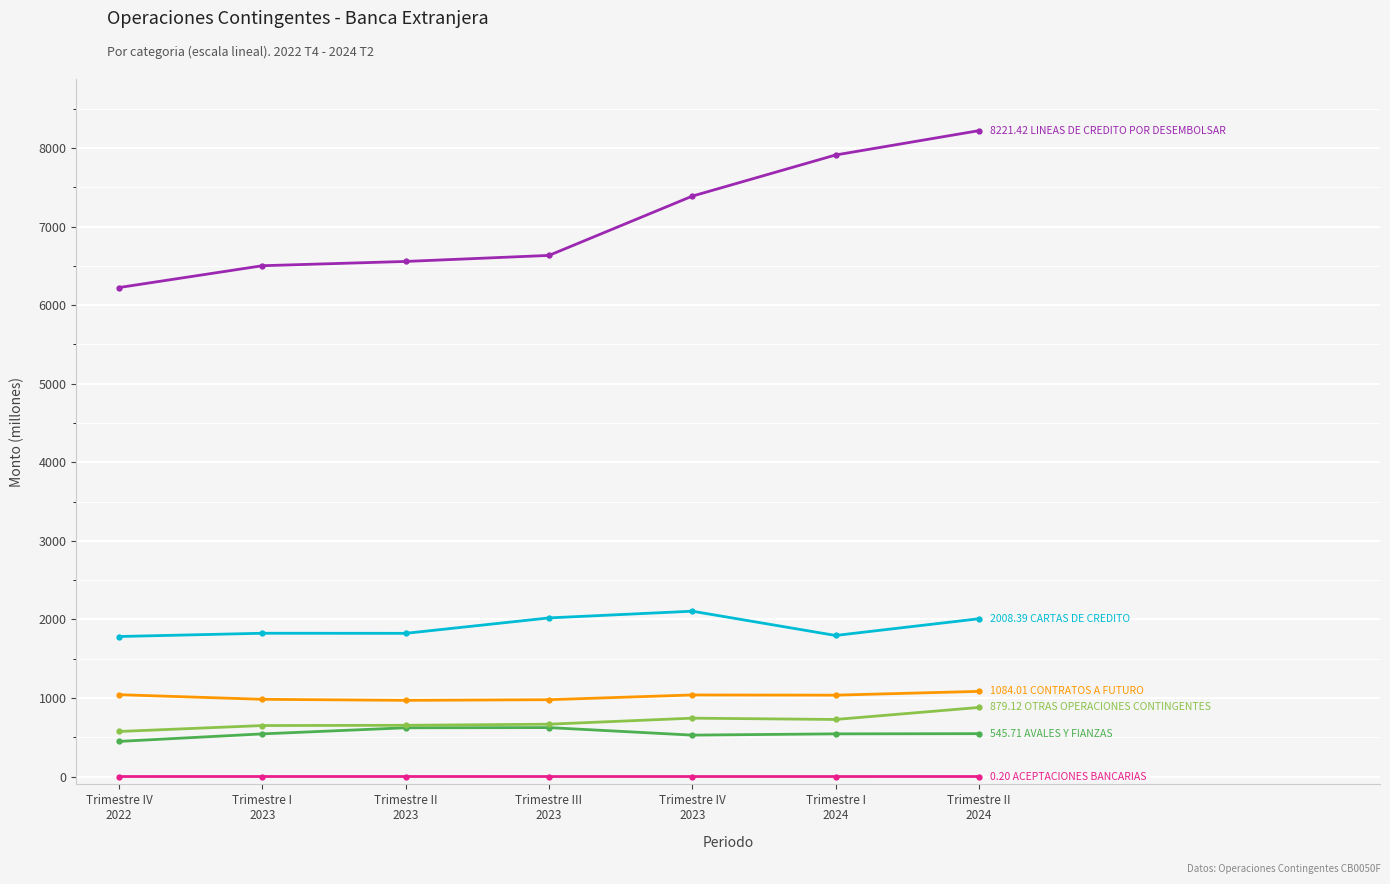

What is the greatest value displayed?

8221.4